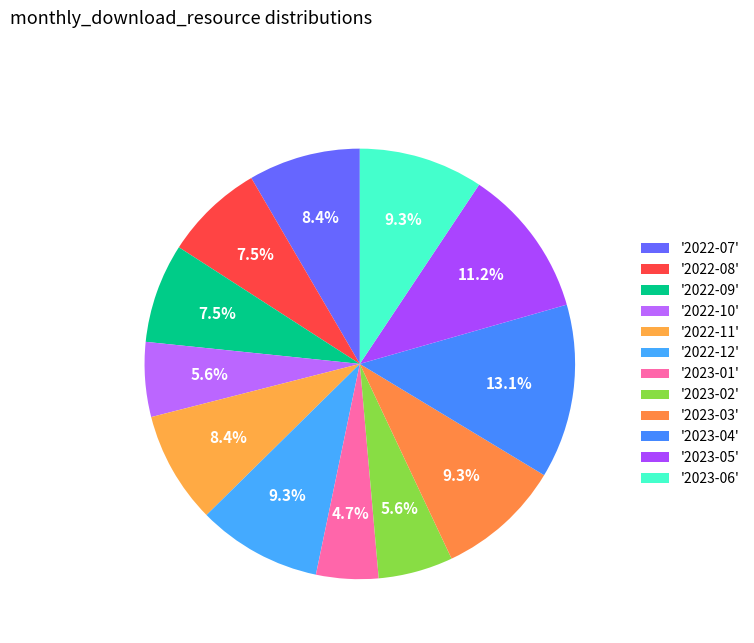

Rank the categories by value from highest to lowest.

2023-04, 2023-05, 2022-12, 2023-03, 2023-06, 2022-07, 2022-11, 2022-08, 2022-09, 2022-10, 2023-02, 2023-01